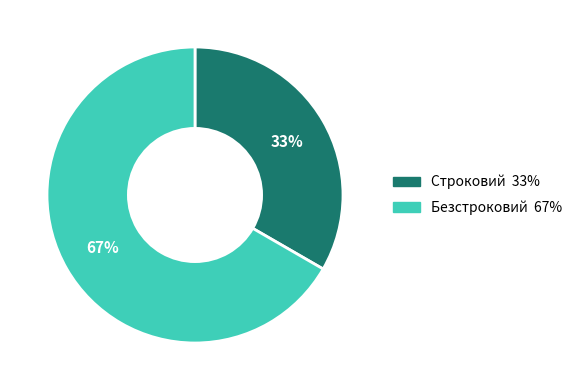

Which slice is the largest?

Безстроковий